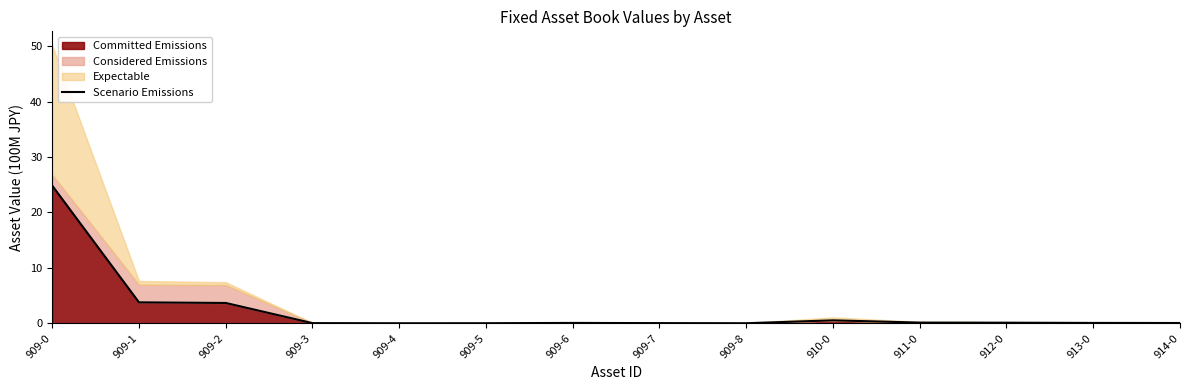

True or false: there are more than 2 points higher than both neighbors.

False